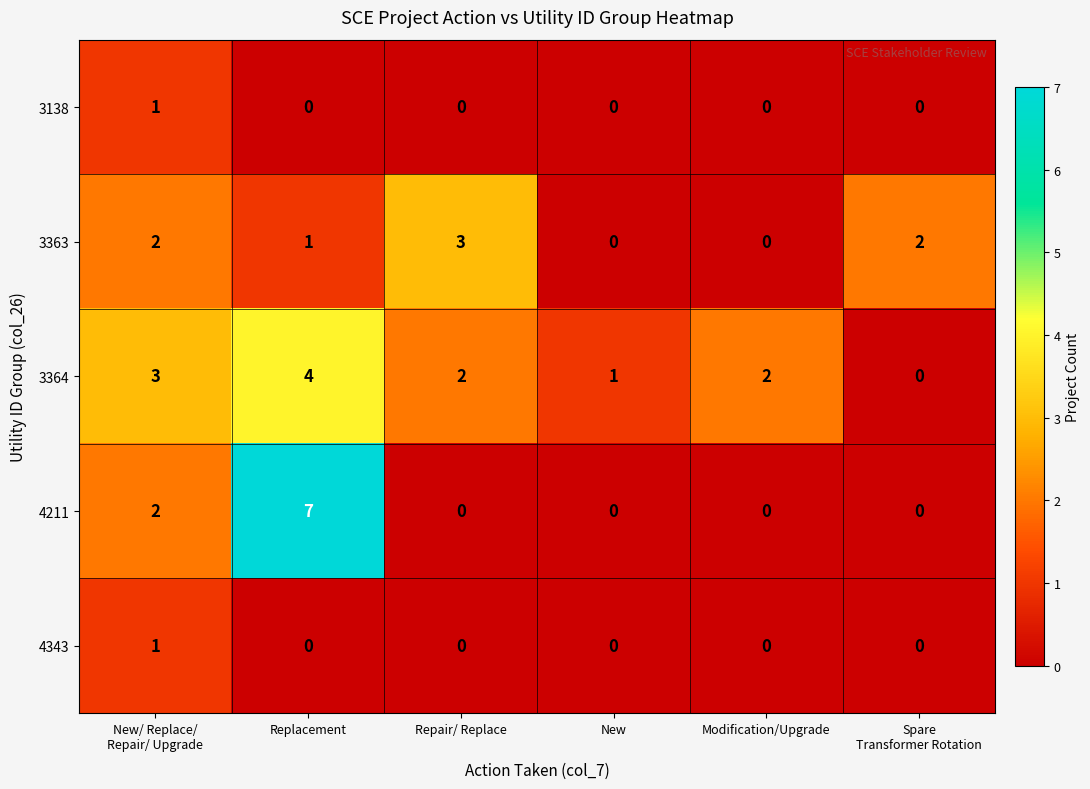

At which category is the sum across all series the highest?

Replacement